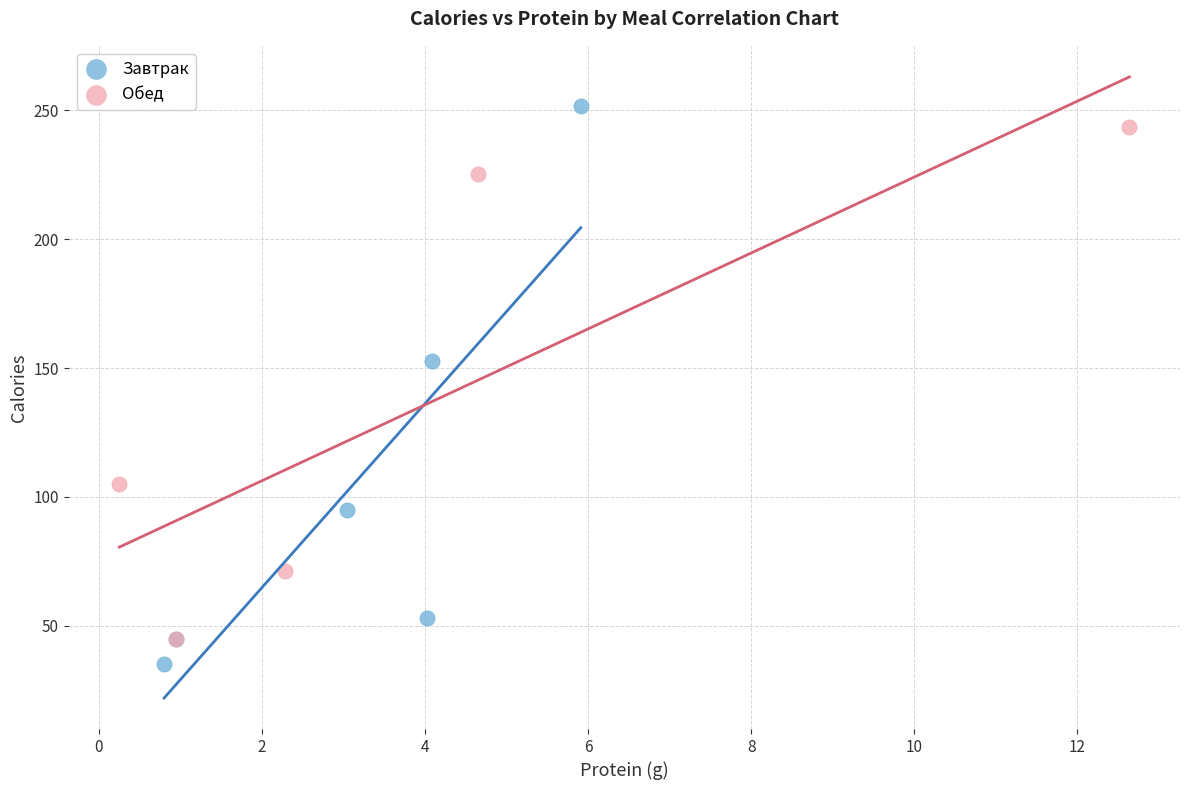

Which series has the widest spread of Y values?

Завтрак